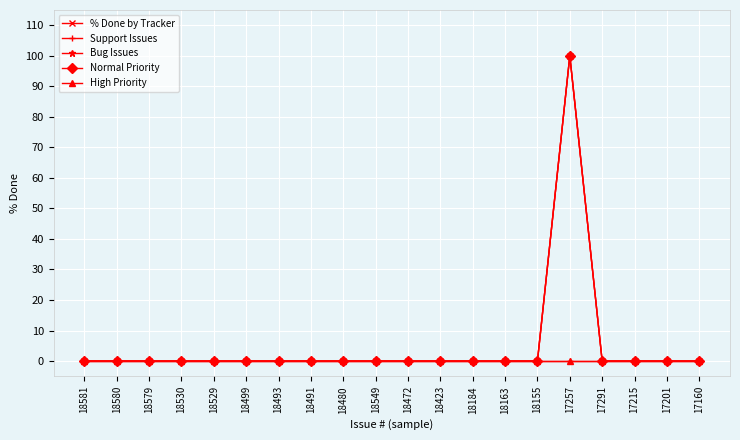

What is the difference between the maximum and minimum values in the Bug Issues series?

100